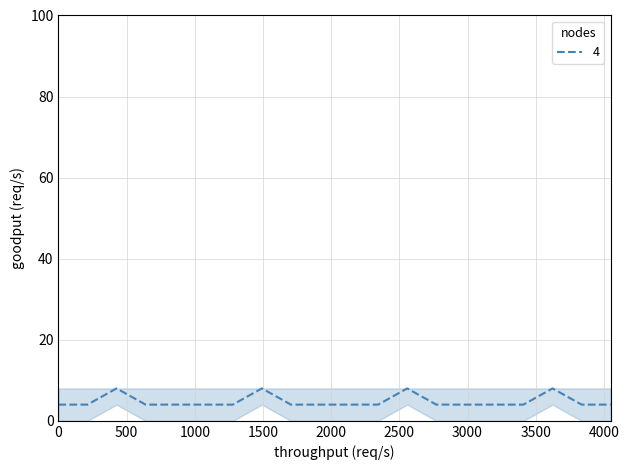

What is the greatest value displayed?

8